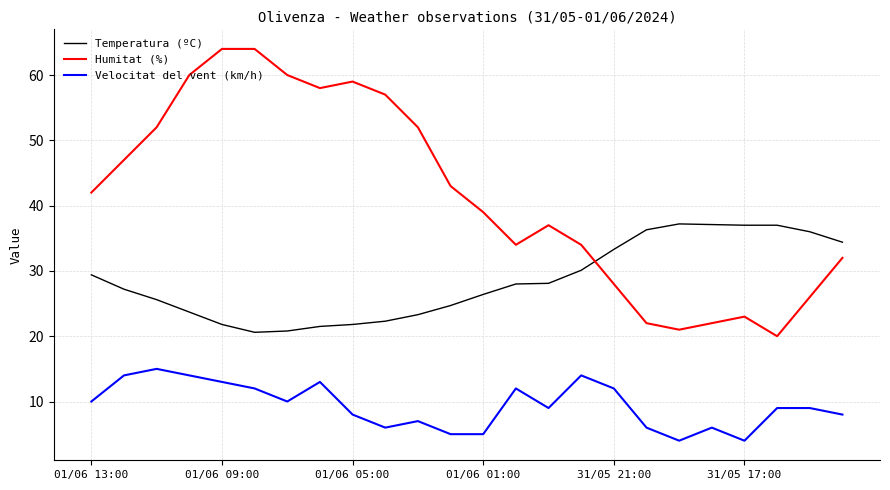

What is the average value of the Velocitat del vent (km/h) series?

9.4